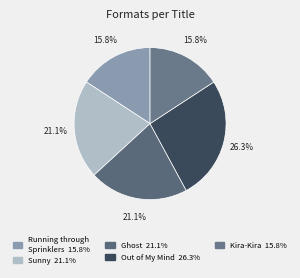

Is Sunny the majority of the pie?

No